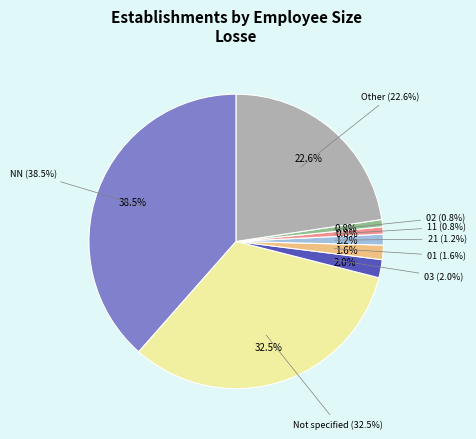

Does 03 account for over 50% of the chart?

No